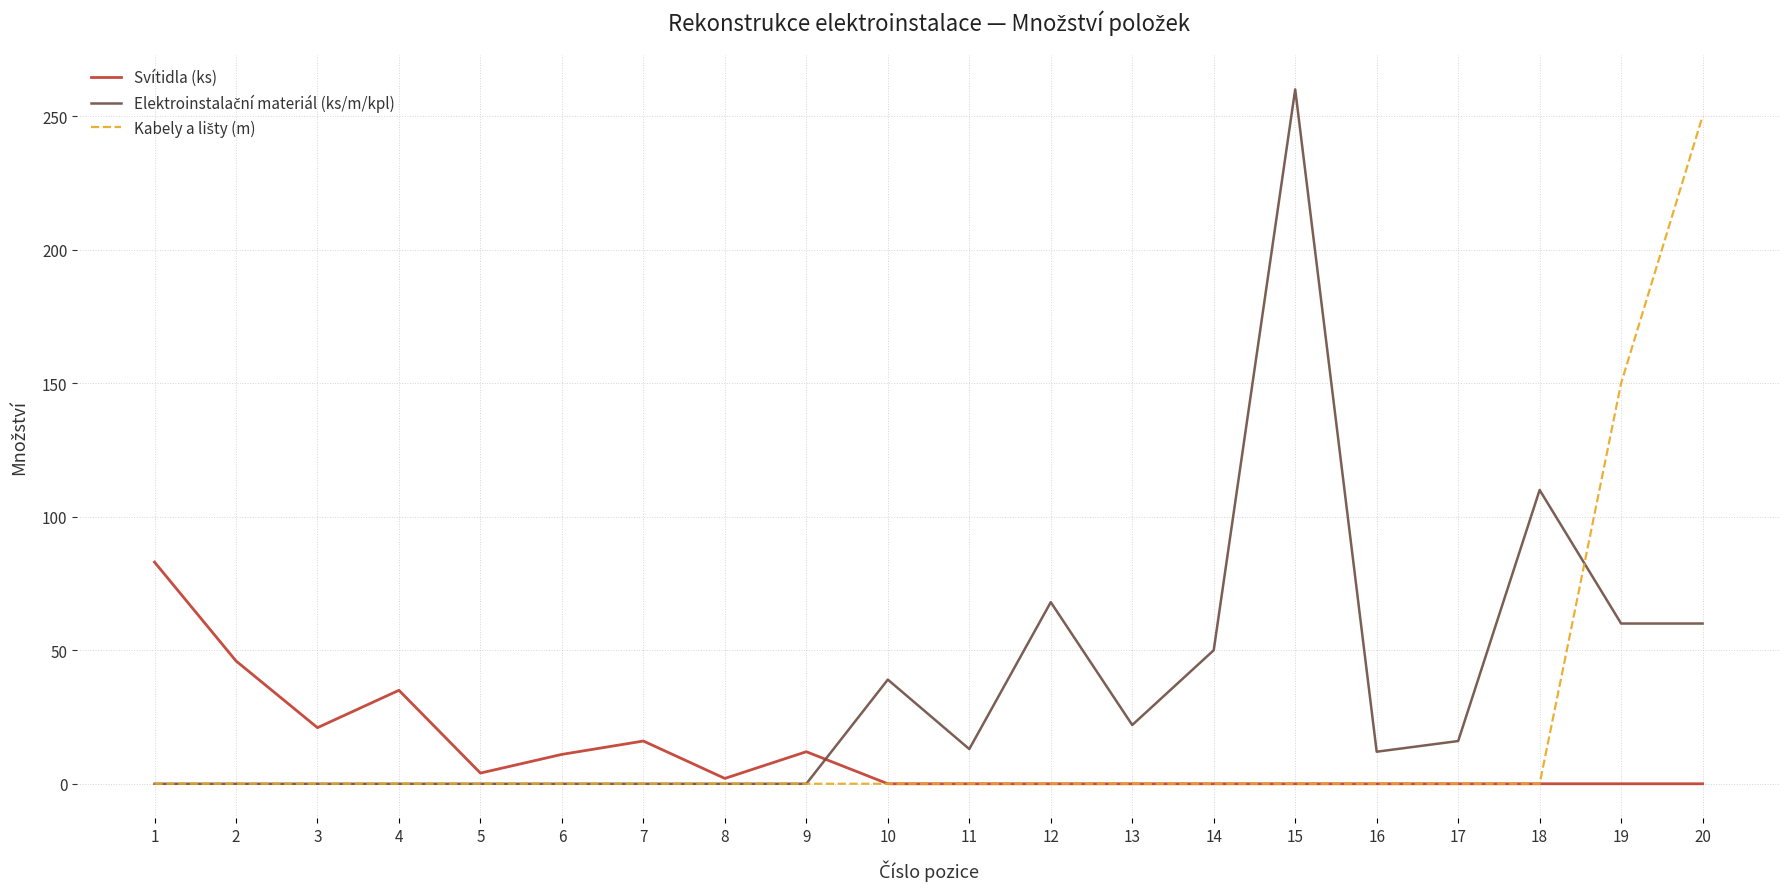

How many lines are shown in the chart?

3